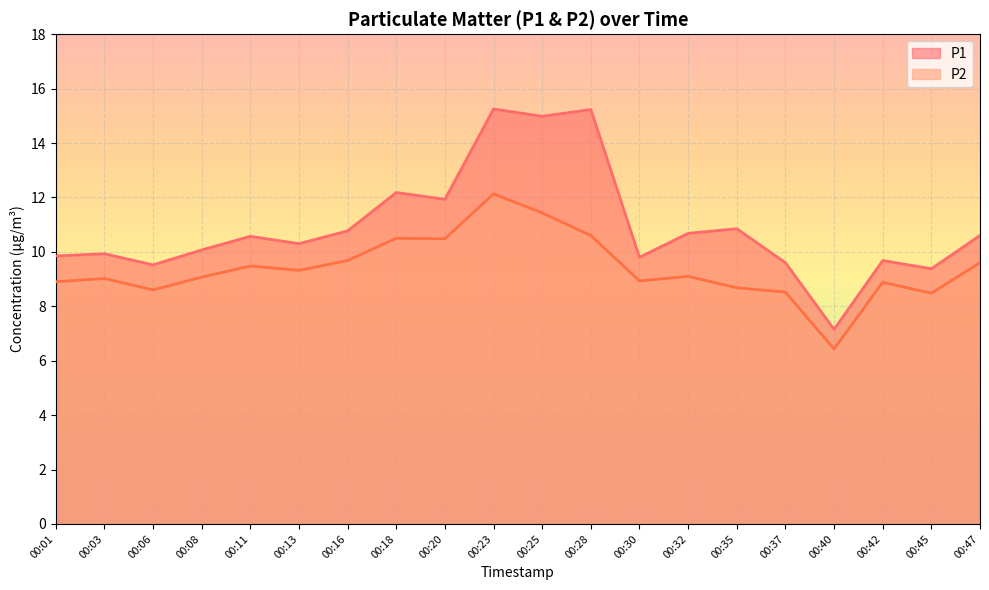

What is the difference between the maximum and minimum values in the P2 series?

5.7